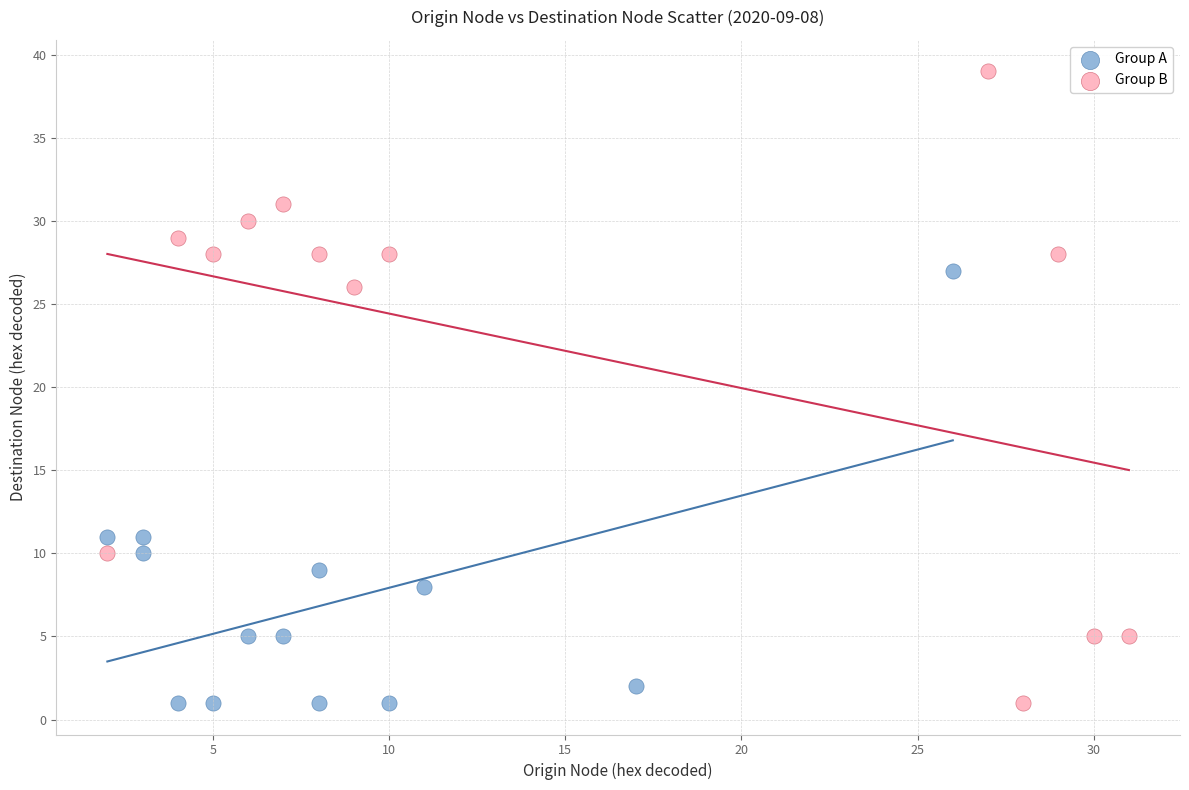

Which series has the largest Y range (max minus min)?

Group B